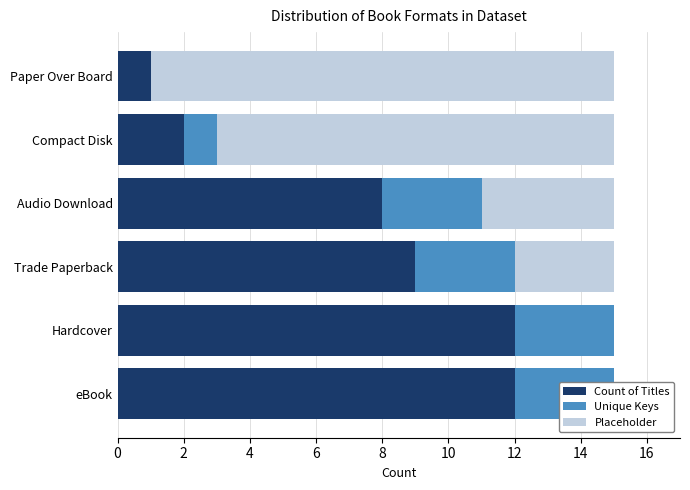

How many bars are there in each group?

3